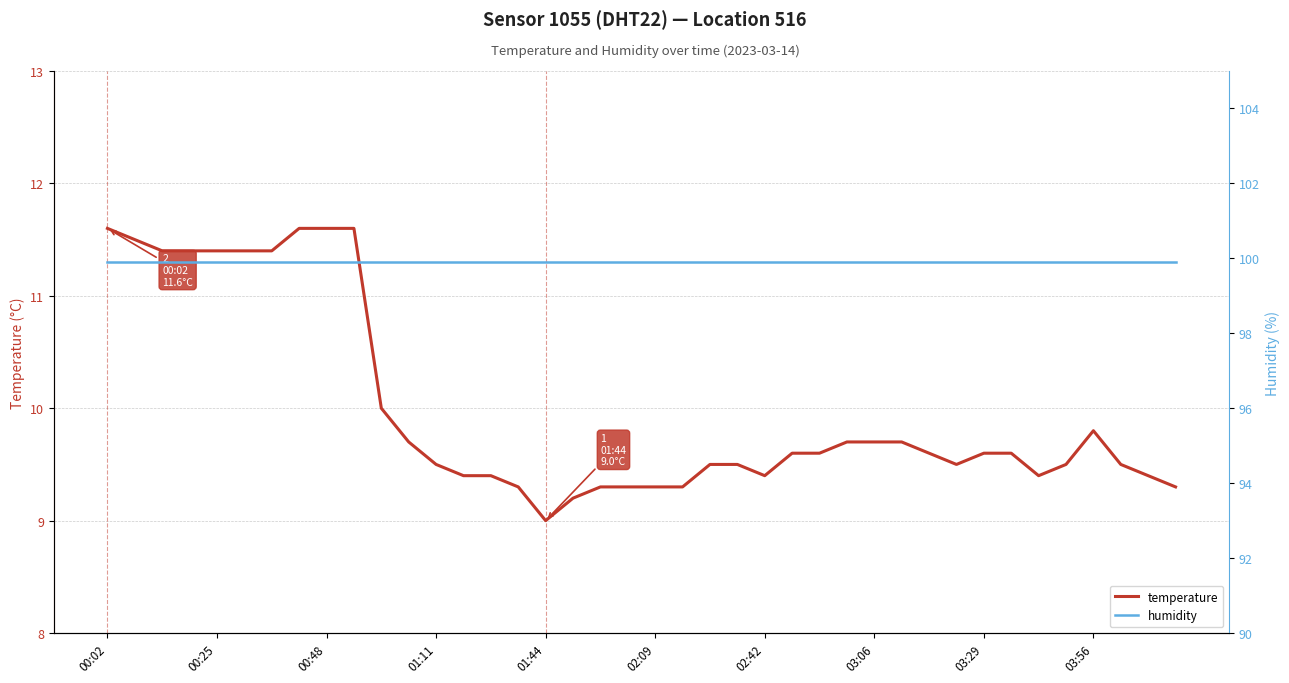

The temperature series shows 9.0 at 01:44. True or false?

True